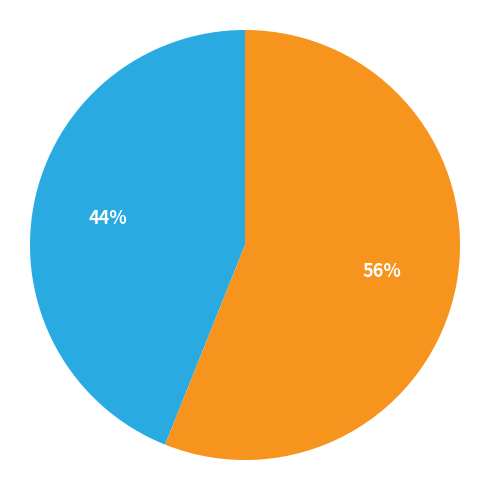

Is there a majority slice in this chart?

Yes